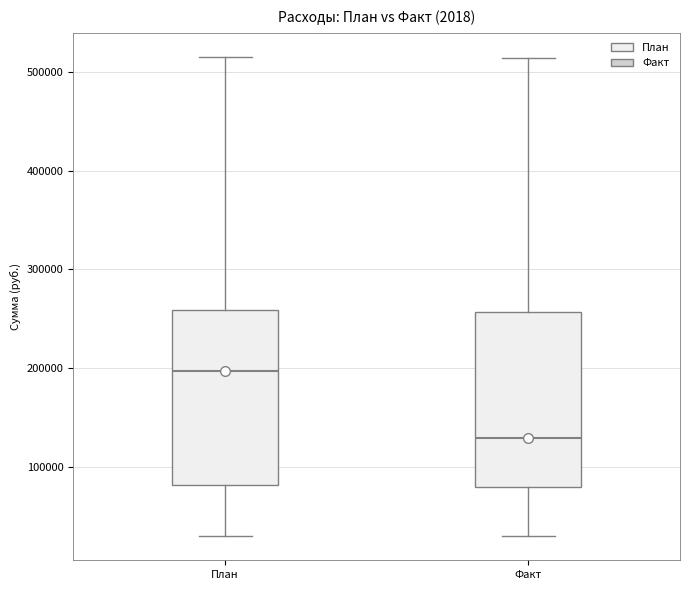

Reading left to right, read every box against the y-axis: the position of its median line, the range the box covers, and the ends of its whiskers. The values are not printed on the chart, so give them approximately, as read against the axis.

План: median 200000, box 80000 to 260000, whiskers 30000 to 520000
Факт: median 130000, box 80000 to 260000, whiskers 30000 to 510000